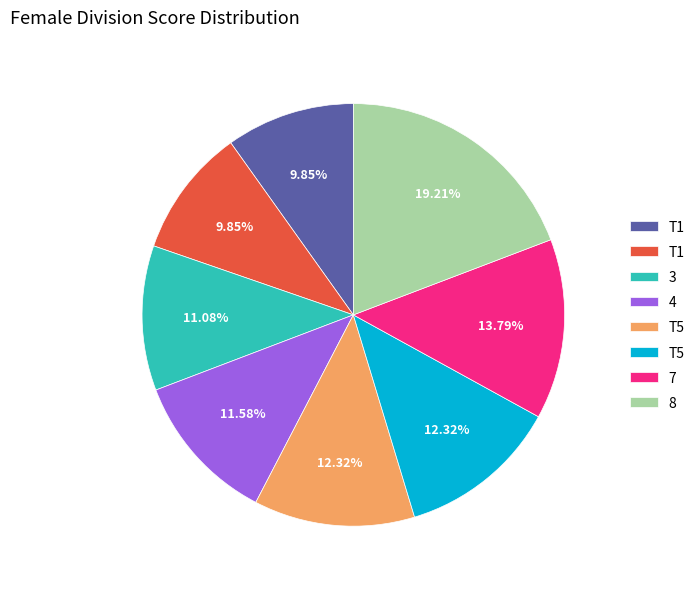

Is there a majority slice in this chart?

No